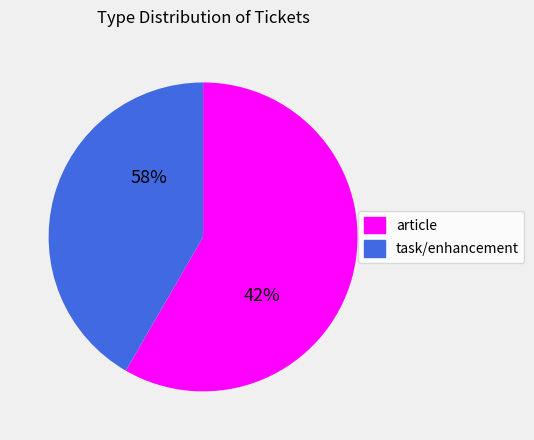

Rank the categories by value from lowest to highest.

task/enhancement, article